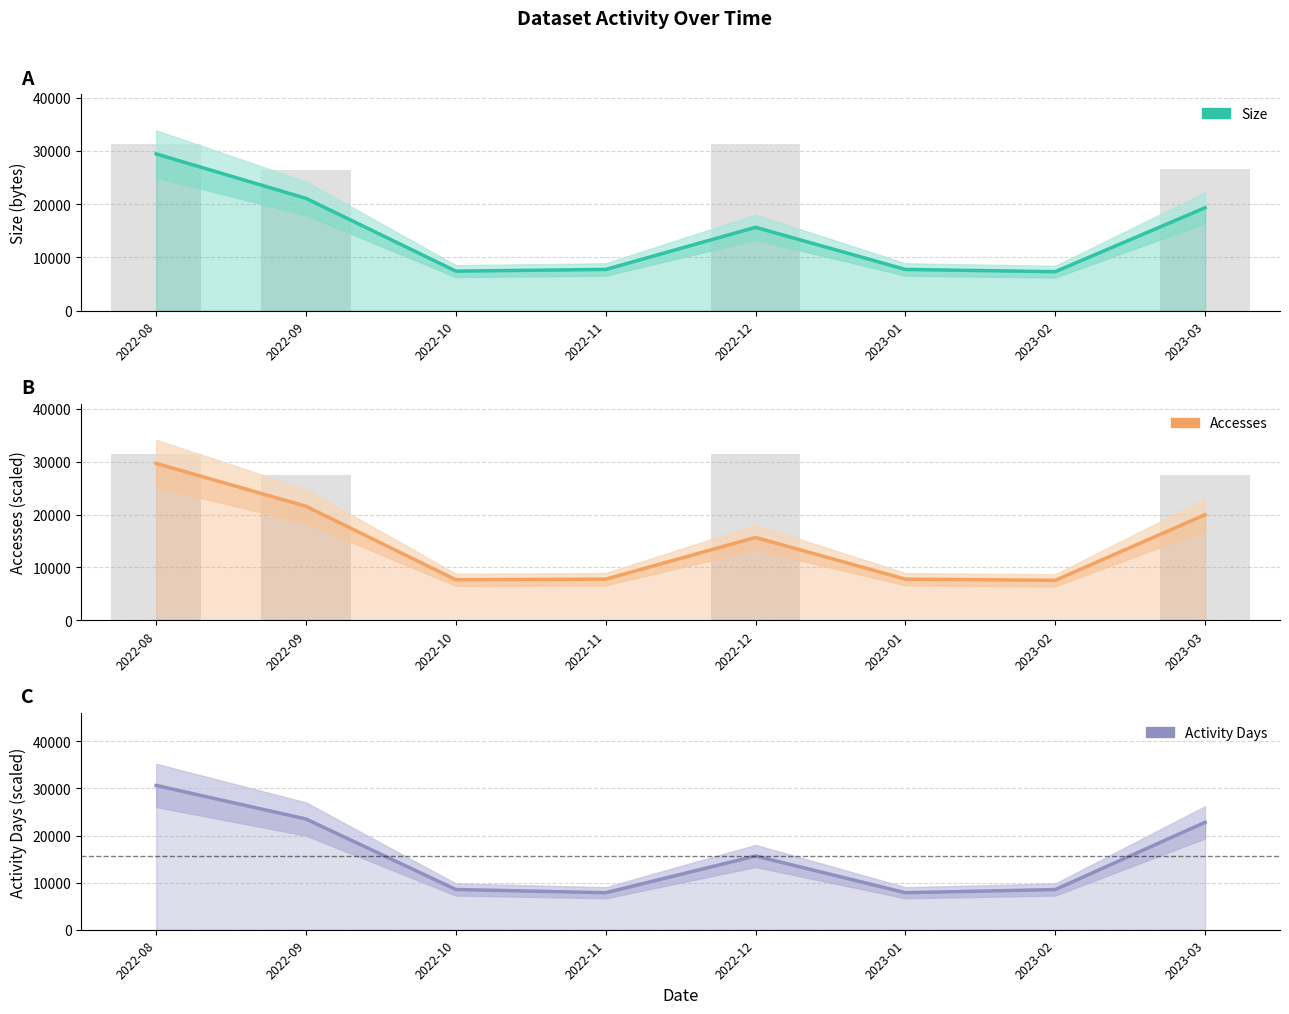

Rank the series by their maximum value, from lowest to highest.

Size, Accesses, Activity Days